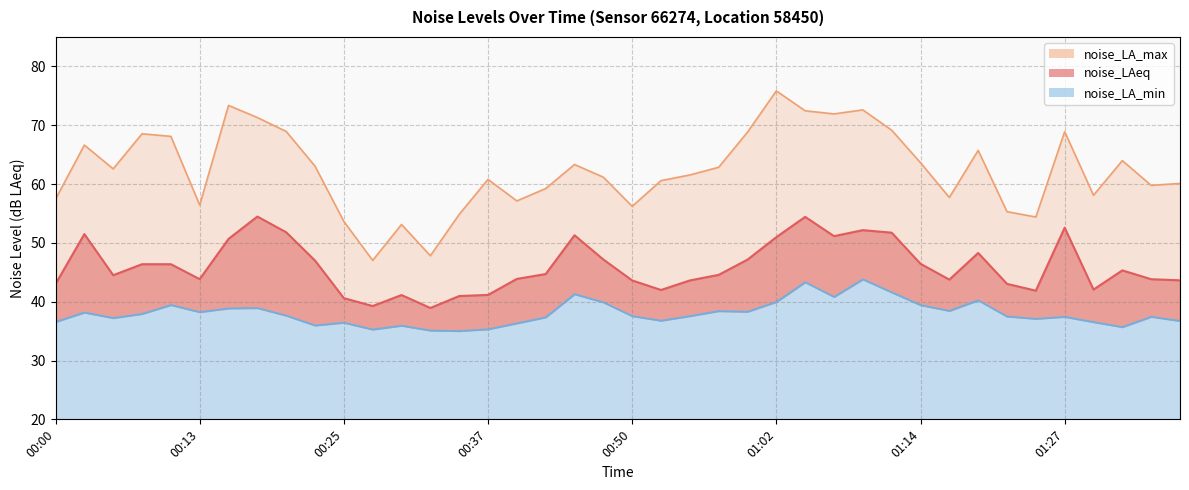

Read the noise_LA_min value at 01:04.

43.3